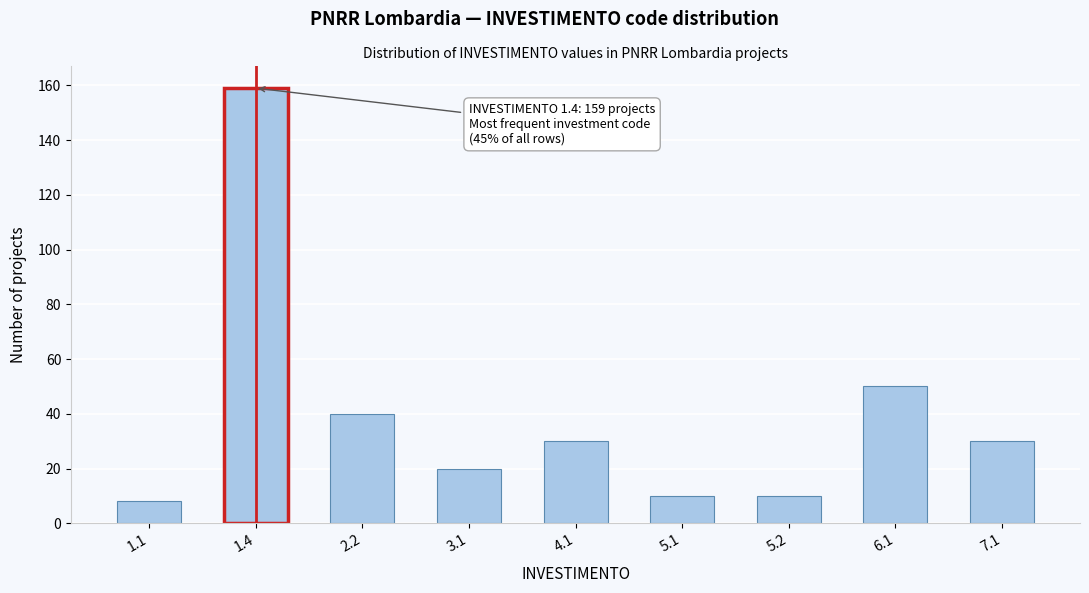

Reading left to right, transcribe all the data shown in this chart.

8	159	40	20	30	10	10	50	30